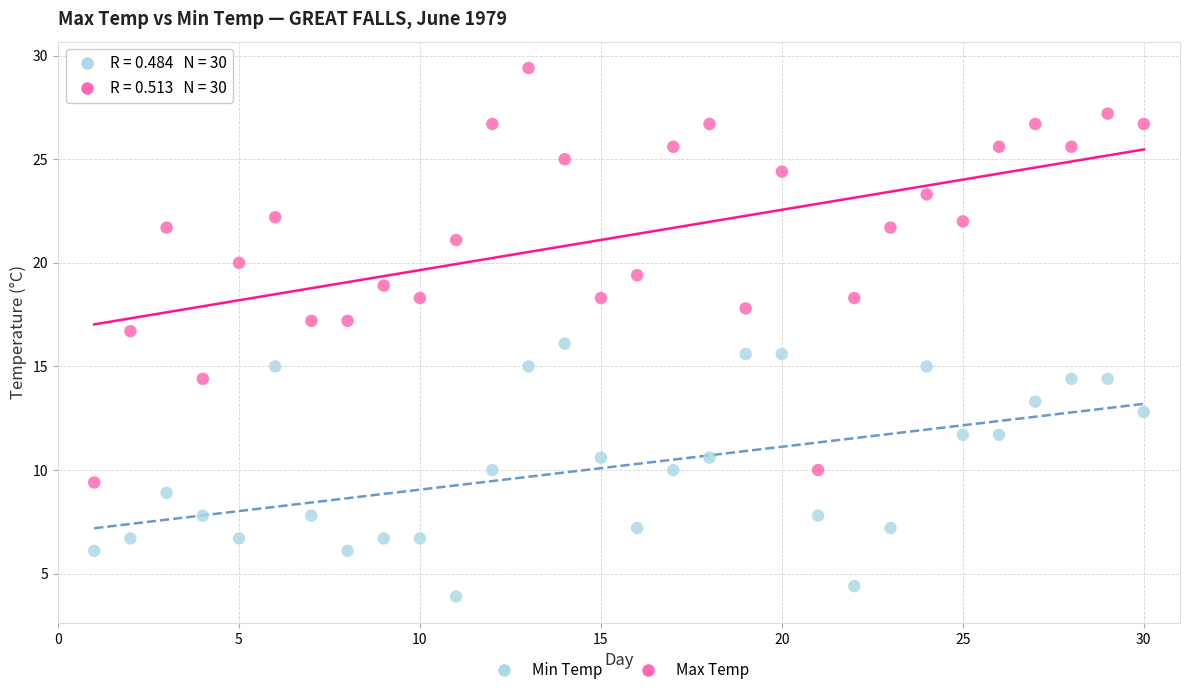

Which series reaches the minimum Y coordinate?

Min Temp